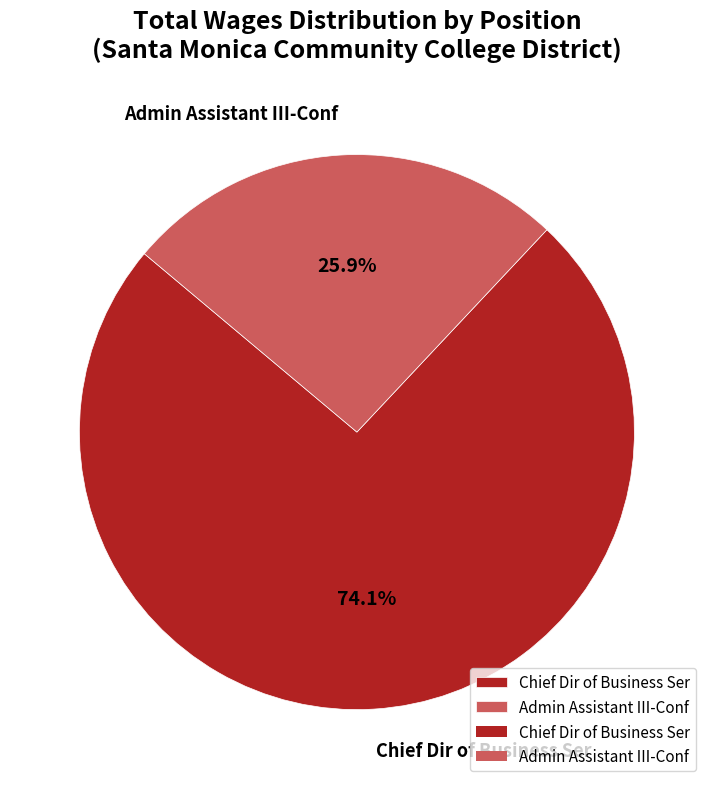

To the nearest percent, what percentage of the pie is Admin Assistant III-Conf?

26%